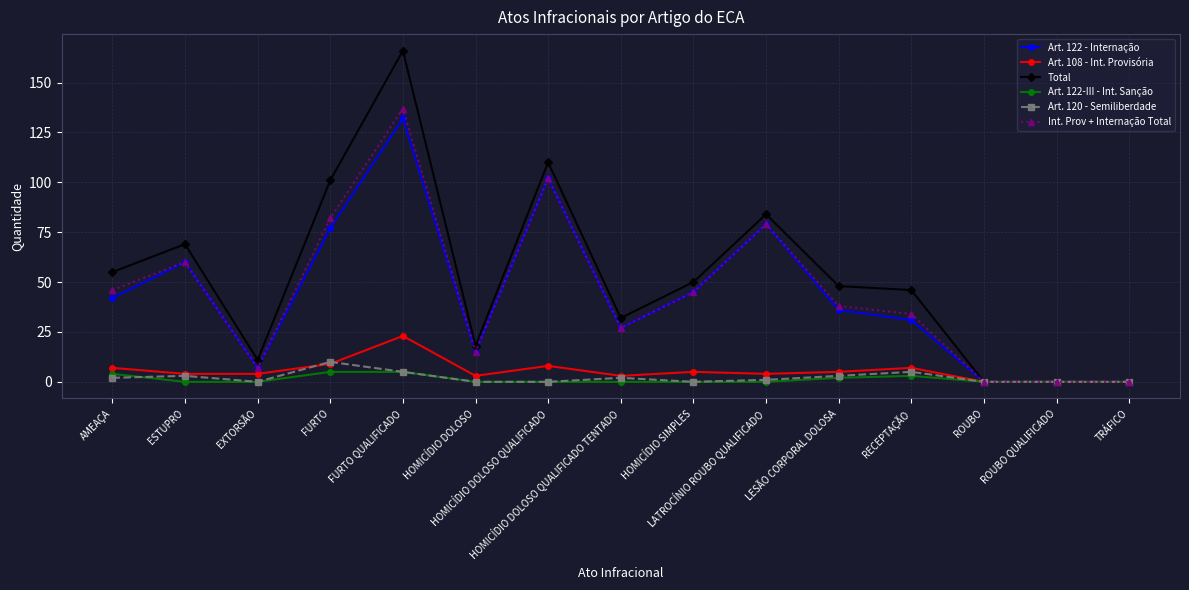

Which series has the widest spread of values?

Total